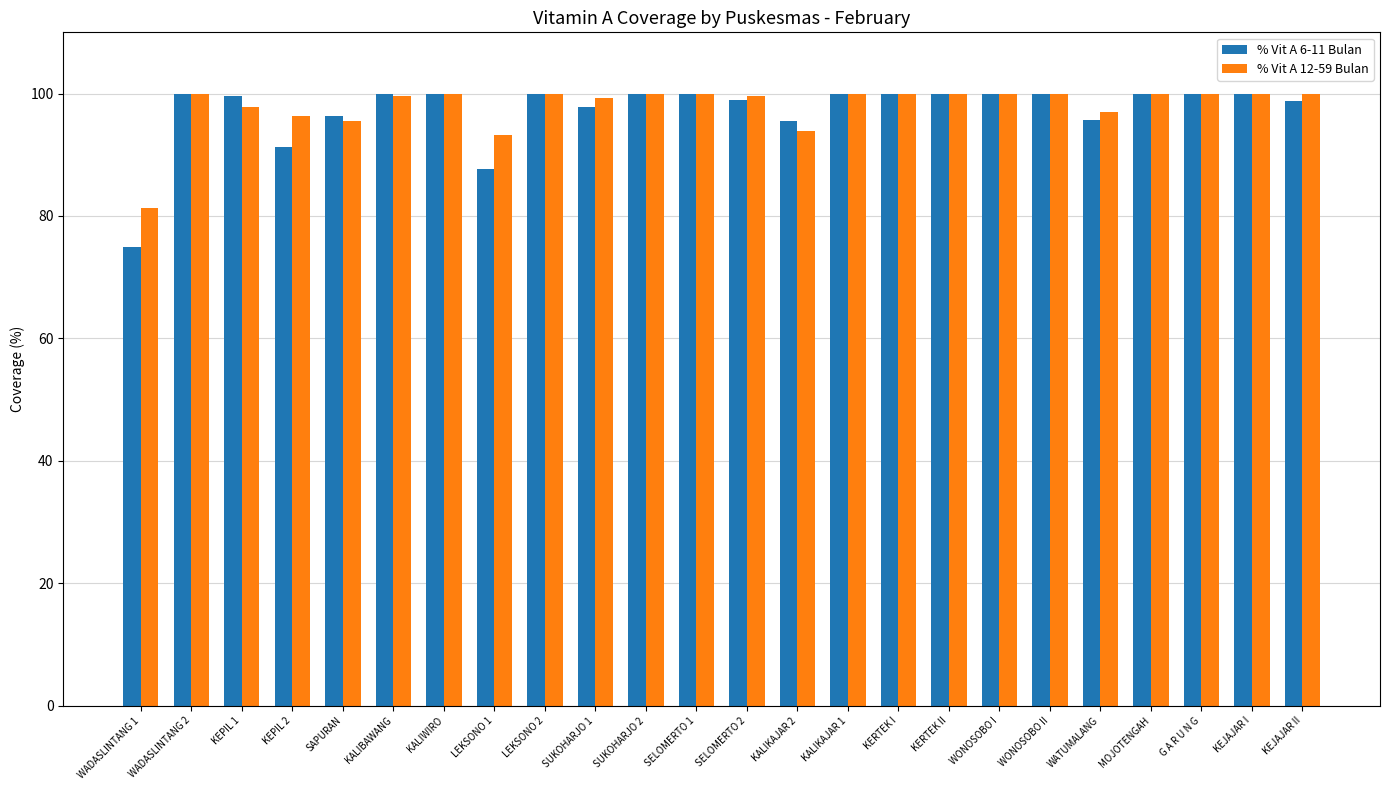

What is the approximate value of % Vit A 12-59 Bulan at WADASLINTANG 1?

81.2